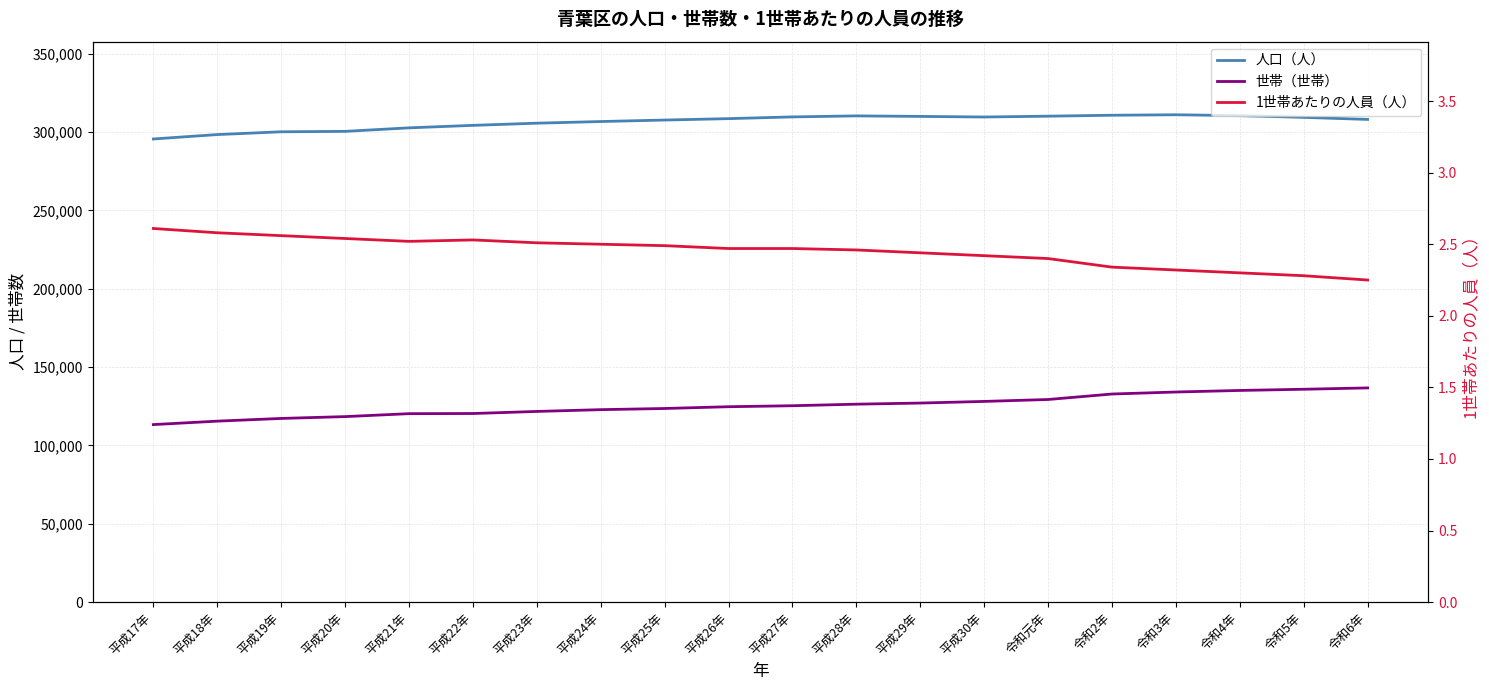

At which category is the sum across all series the highest?

令和4年